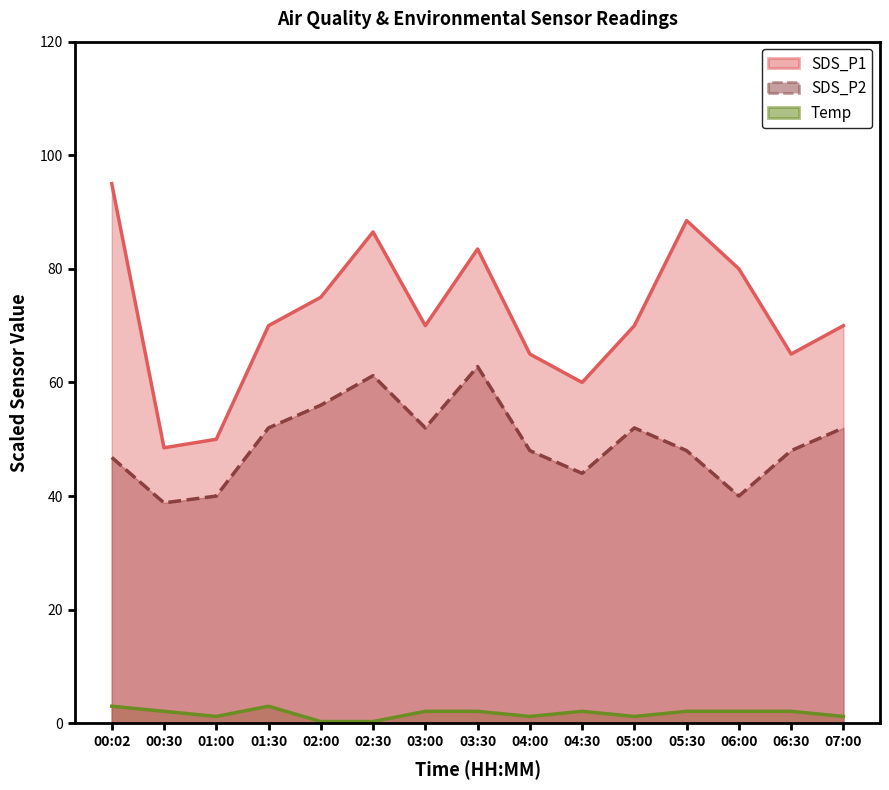

List the labels in order of SDS_P1 value, largest first.

00:02, 05:30, 02:30, 03:30, 06:00, 02:00, 01:30, 03:00, 05:00, 07:00, 04:00, 06:30, 04:30, 01:00, 00:30